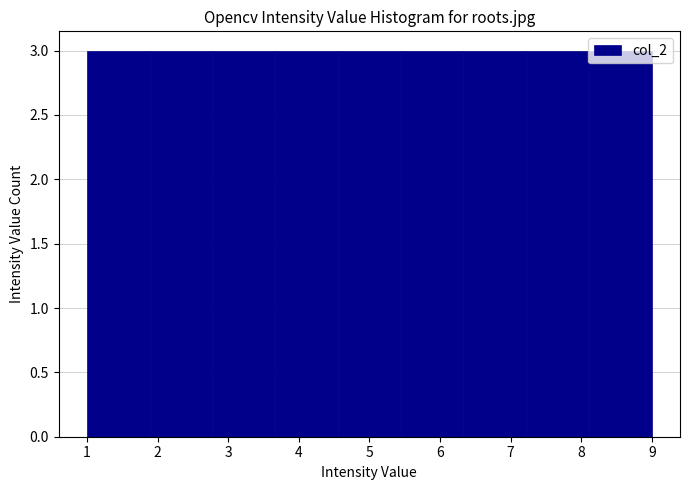

Reading left to right, transcribe this chart: for each bar, give the range it covers on the x-axis and its height. Neither the bar edges nor the heights are printed on the chart, so give them approximately, as read against the axes.

1.0 to 1.9: 3
1.9 to 2.8: 3
2.8 to 3.7: 3
3.7 to 4.6: 3
4.6 to 5.4: 3
5.4 to 6.3: 3
6.3 to 7.2: 3
7.2 to 8.1: 3
8.1 to 9.0: 3